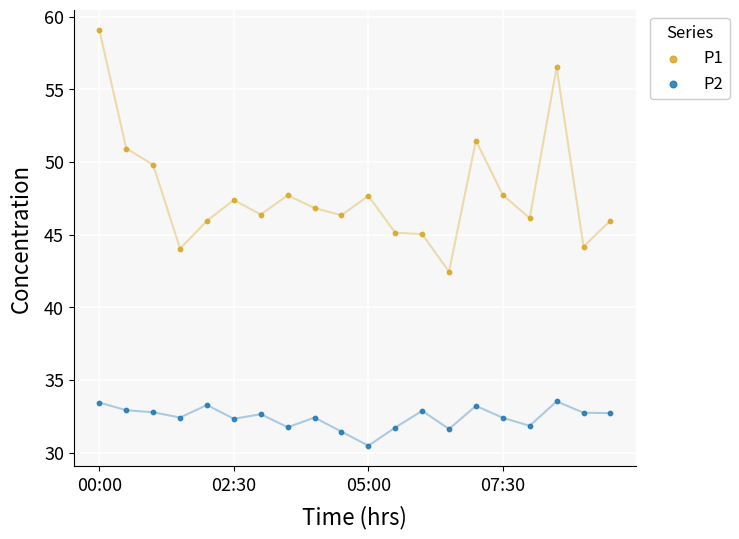

Which series contains the lowest Y value?

P2